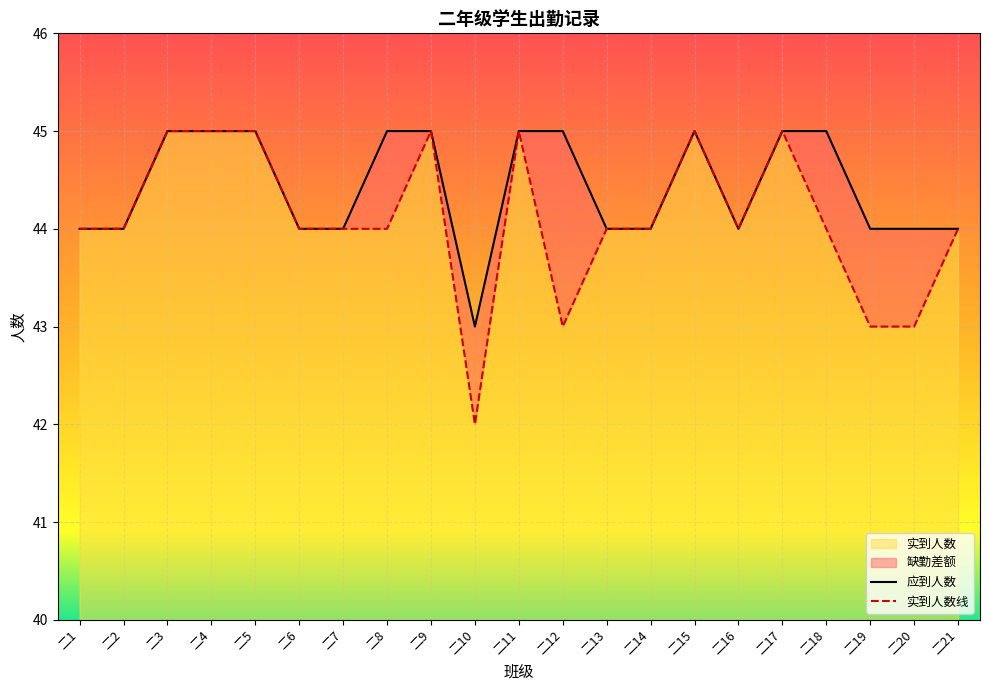

Rank the categories by 应到人数 value from highest to lowest.

二3, 二4, 二5, 二8, 二9, 二11, 二12, 二15, 二17, 二18, 二1, 二2, 二6, 二7, 二13, 二14, 二16, 二19, 二20, 二21, 二10